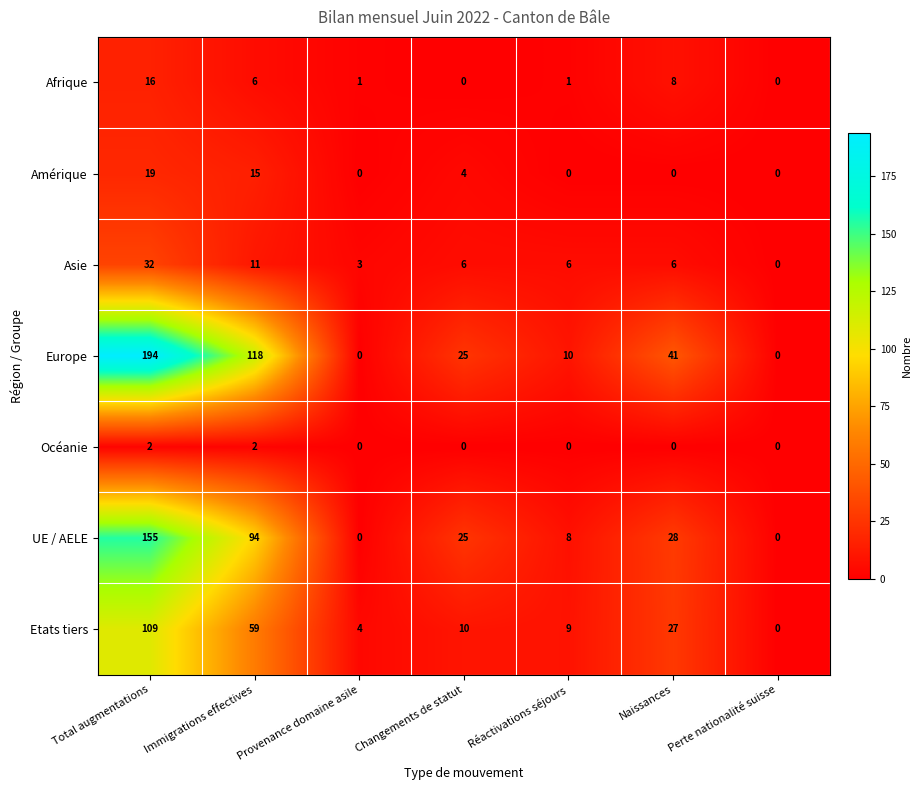

True or false: Amérique has a value of 24 at Immigrations effectives.

False